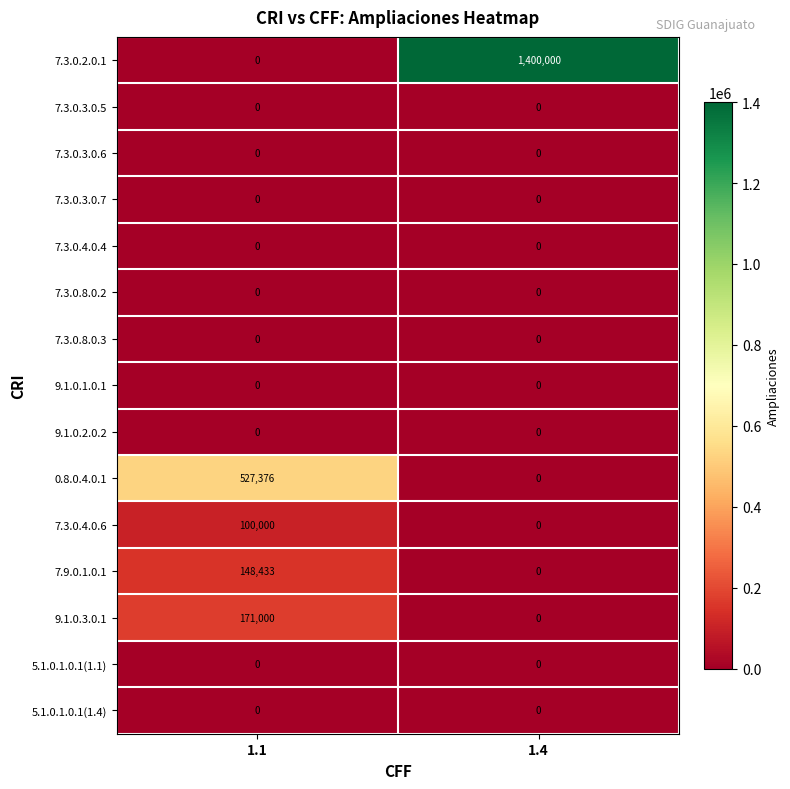

What is the spread (max minus min) of values at 1.1?

527376